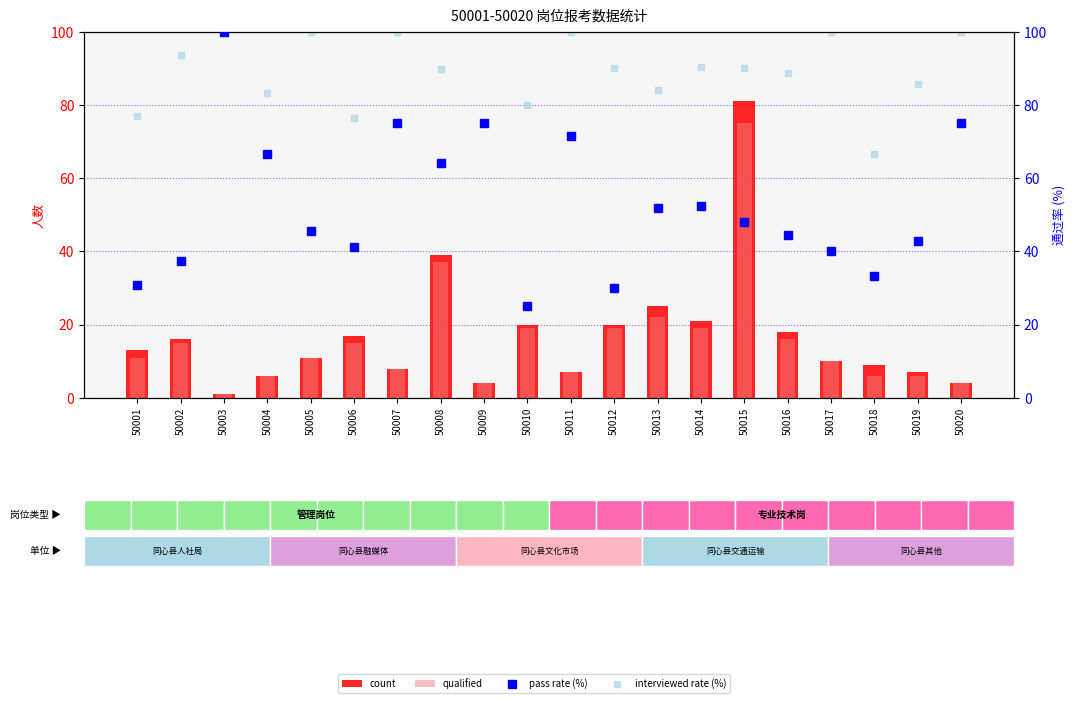

Rank the categories by pass rate (%) value from lowest to highest.

50010, 50012, 50001, 50018, 50002, 50017, 50006, 50019, 50016, 50005, 50015, 50013, 50014, 50008, 50004, 50011, 50007, 50009, 50020, 50003